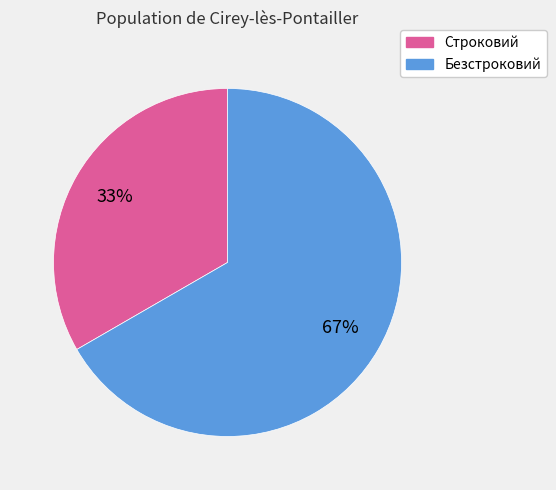

Is Строковий the majority of the pie?

No